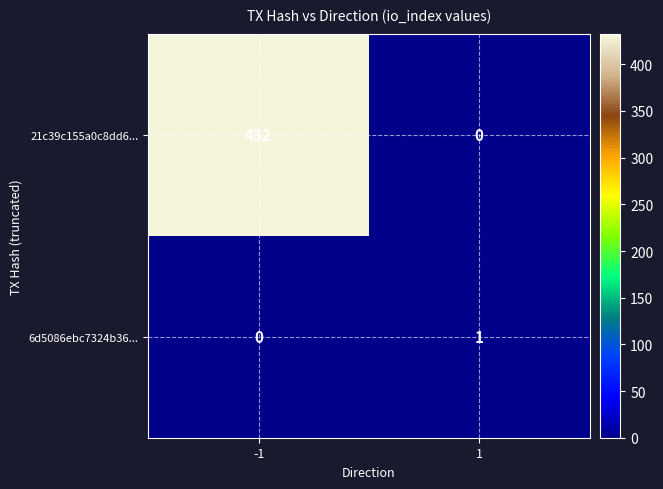

At which category is the sum across all series the highest?

-1